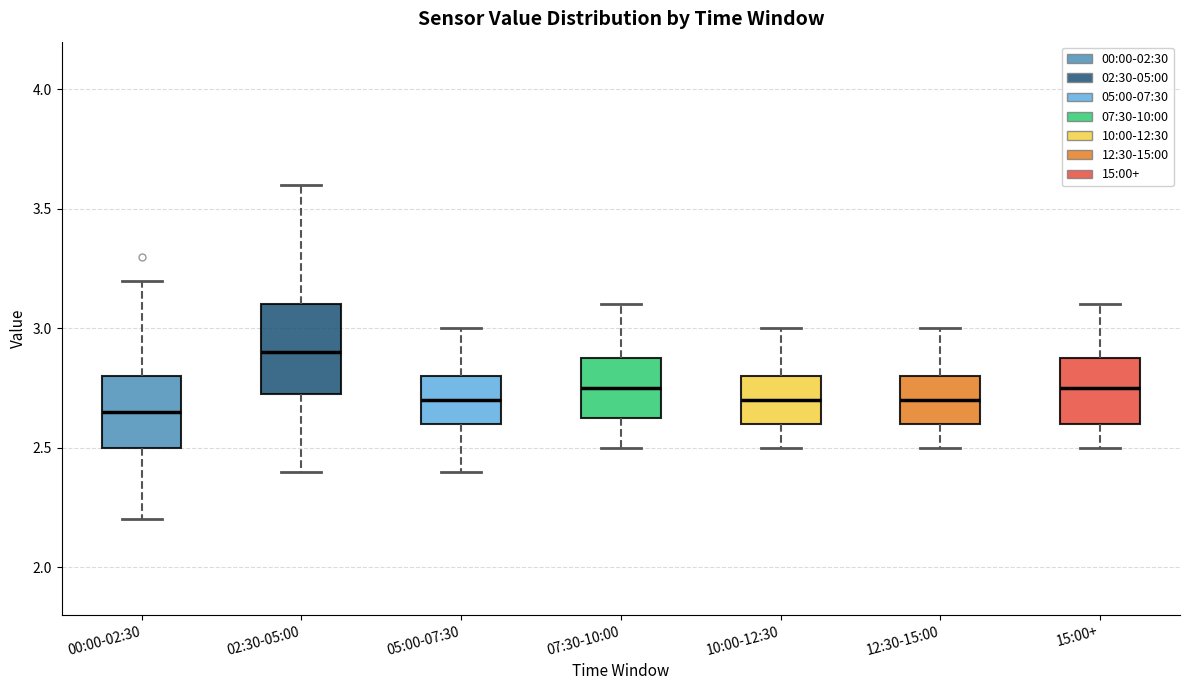

Reading left to right, read every box against the y-axis: the position of its median line, the range the box covers, and the ends of its whiskers. The values are not printed on the chart, so give them approximately, as read against the axis.

00:00-02:30: median 2.65, box 2.50 to 2.80, whiskers 2.20 to 3.20
02:30-05:00: median 2.90, box 2.75 to 3.10, whiskers 2.40 to 3.60
05:00-07:30: median 2.70, box 2.60 to 2.80, whiskers 2.40 to 3.00
07:30-10:00: median 2.75, box 2.65 to 2.90, whiskers 2.50 to 3.10
10:00-12:30: median 2.70, box 2.60 to 2.80, whiskers 2.50 to 3.00
12:30-15:00: median 2.70, box 2.60 to 2.80, whiskers 2.50 to 3.00
15:00+: median 2.75, box 2.60 to 2.90, whiskers 2.50 to 3.10